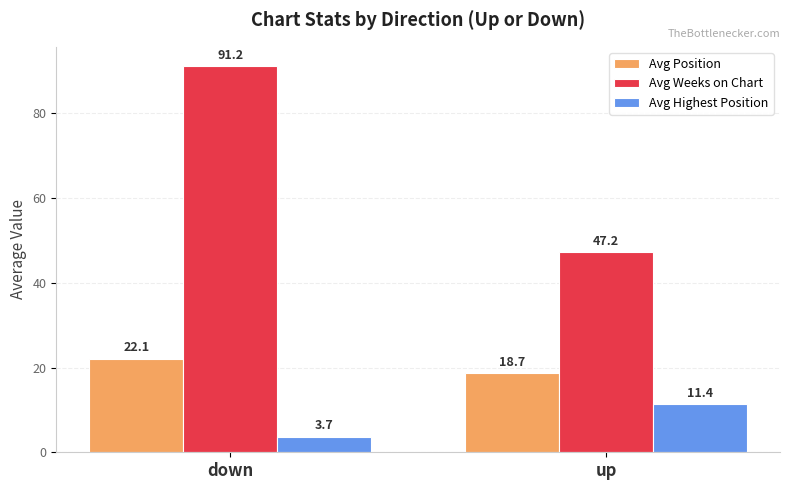

At down, list the series in order from smallest to largest.

Avg Highest Position, Avg Position, Avg Weeks on Chart